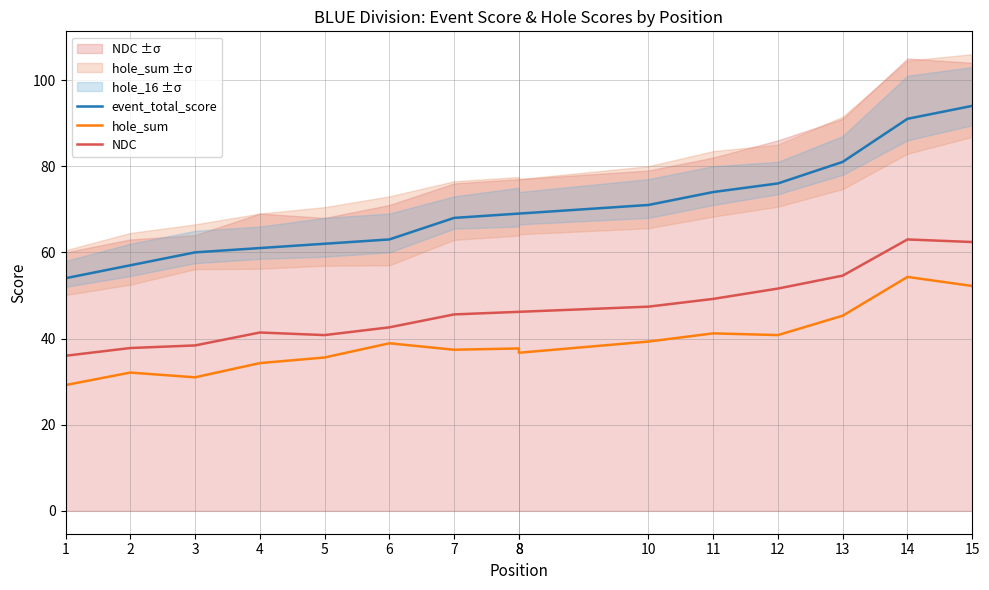

What is the average value of the NDC series?

46.9